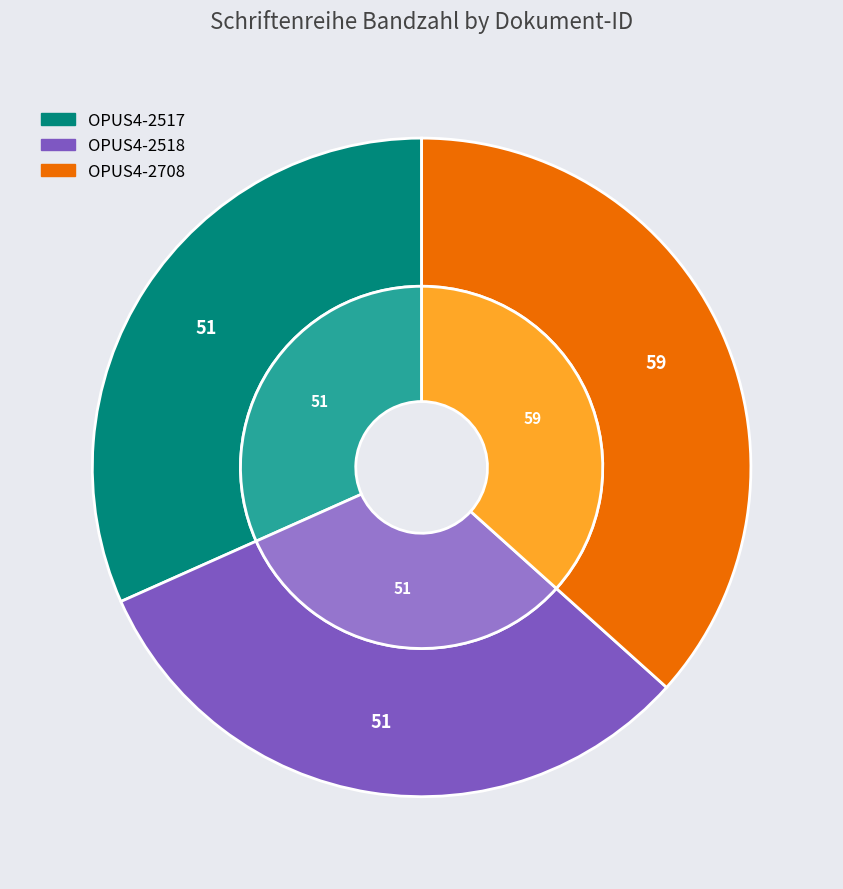

The OPUS4-2708 slice represents 23% of the pie. True or false?

False